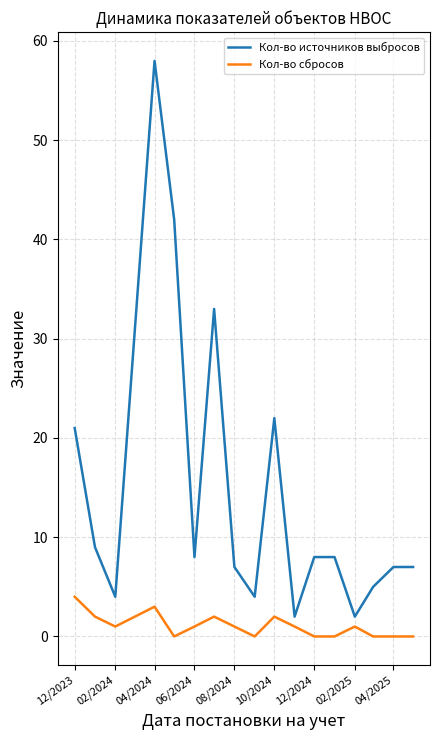

What is the difference between the maximum and minimum values in the Кол-во источников выбросов series?

56